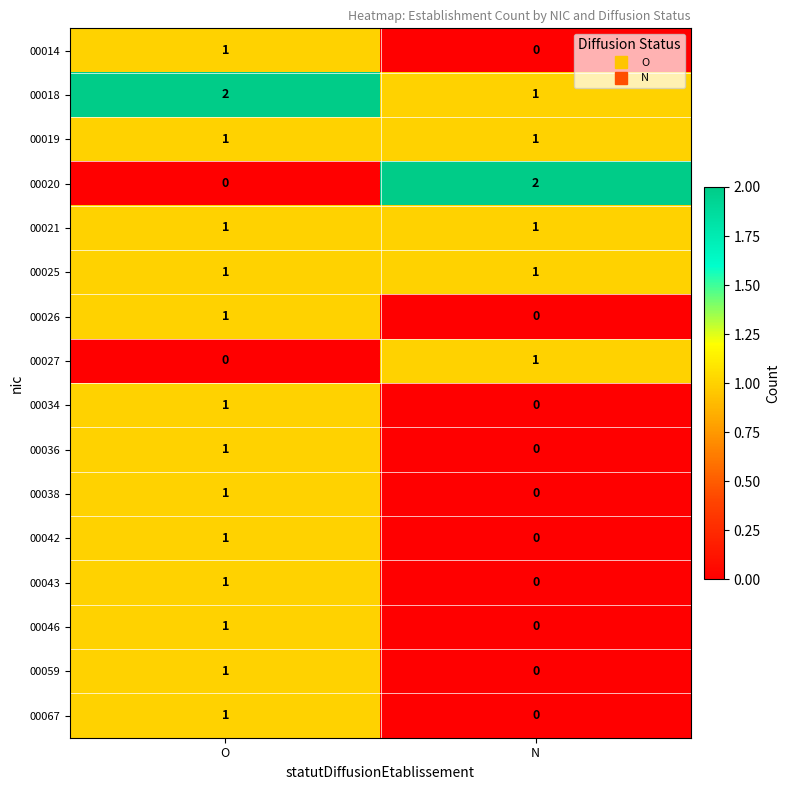

At which label is 00020 closest to 1?

O